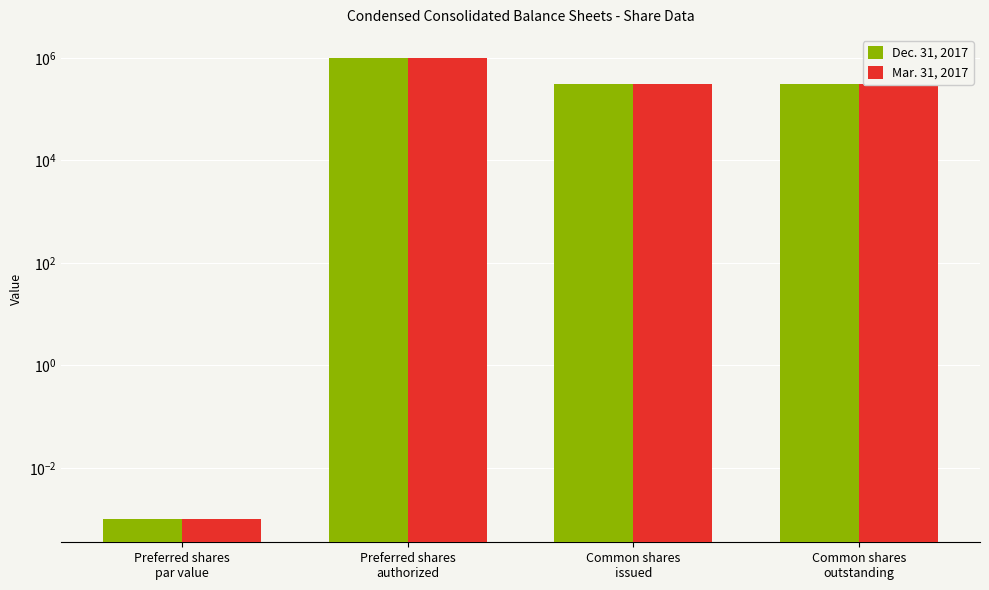

At which label is Mar. 31, 2017 closest to 500000?

Common shares
issued